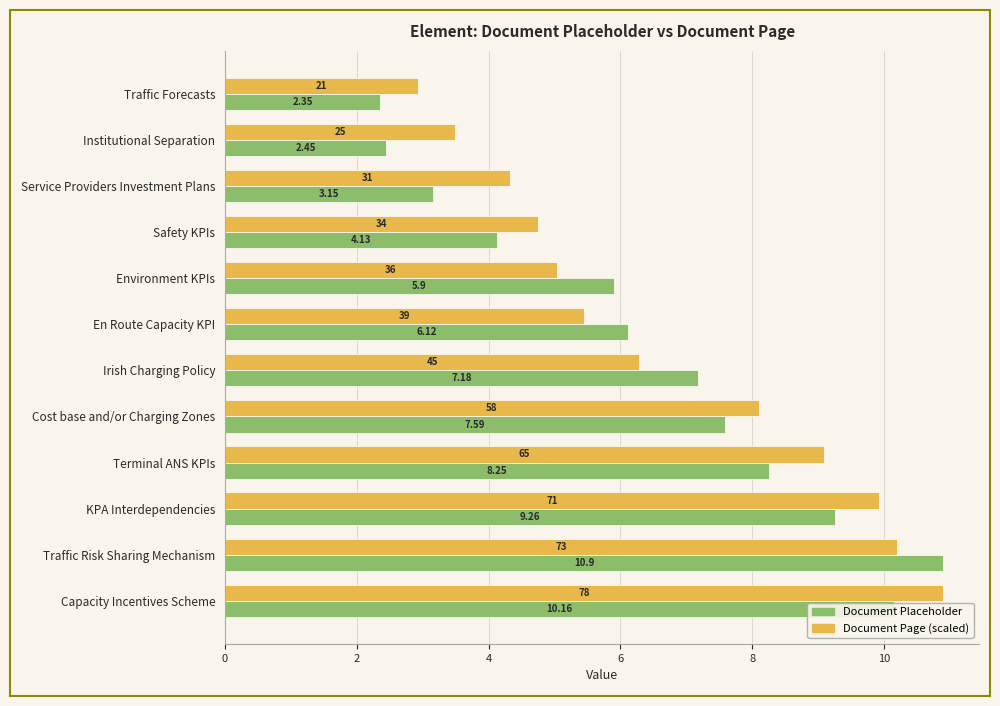

What are all the series names shown in the legend?

Document Placeholder, Document Page (scaled)